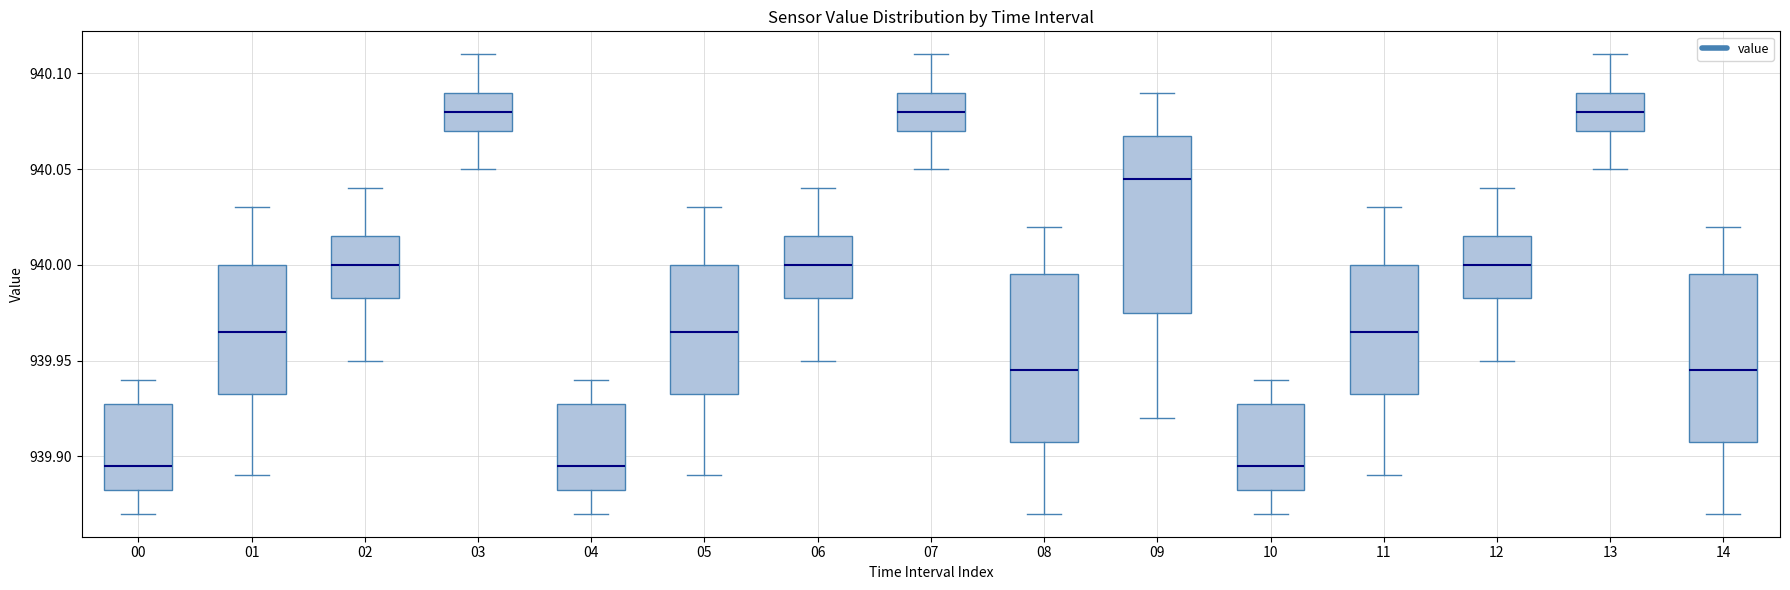

Where does the upper whisker of the box at x = 06 end on the y-axis? The values are not printed on the chart, so give them approximately, as read against the axis.

940.040